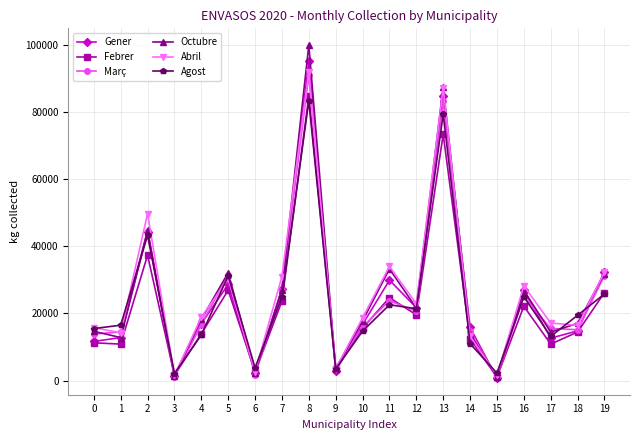

What is the greatest value displayed?

100108.8